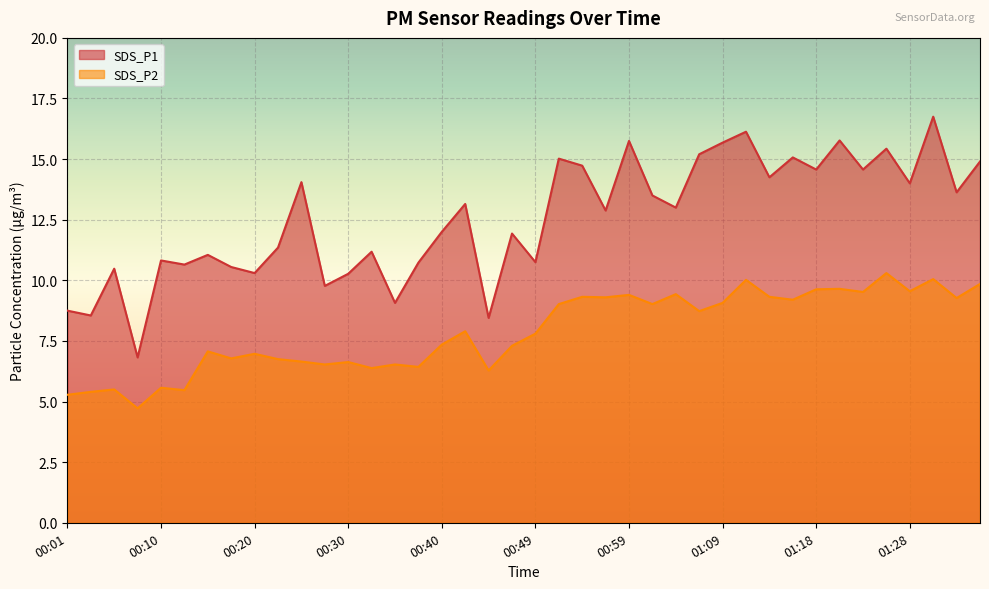

The SDS_P2 series shows 1.5 at 00:08. True or false?

False